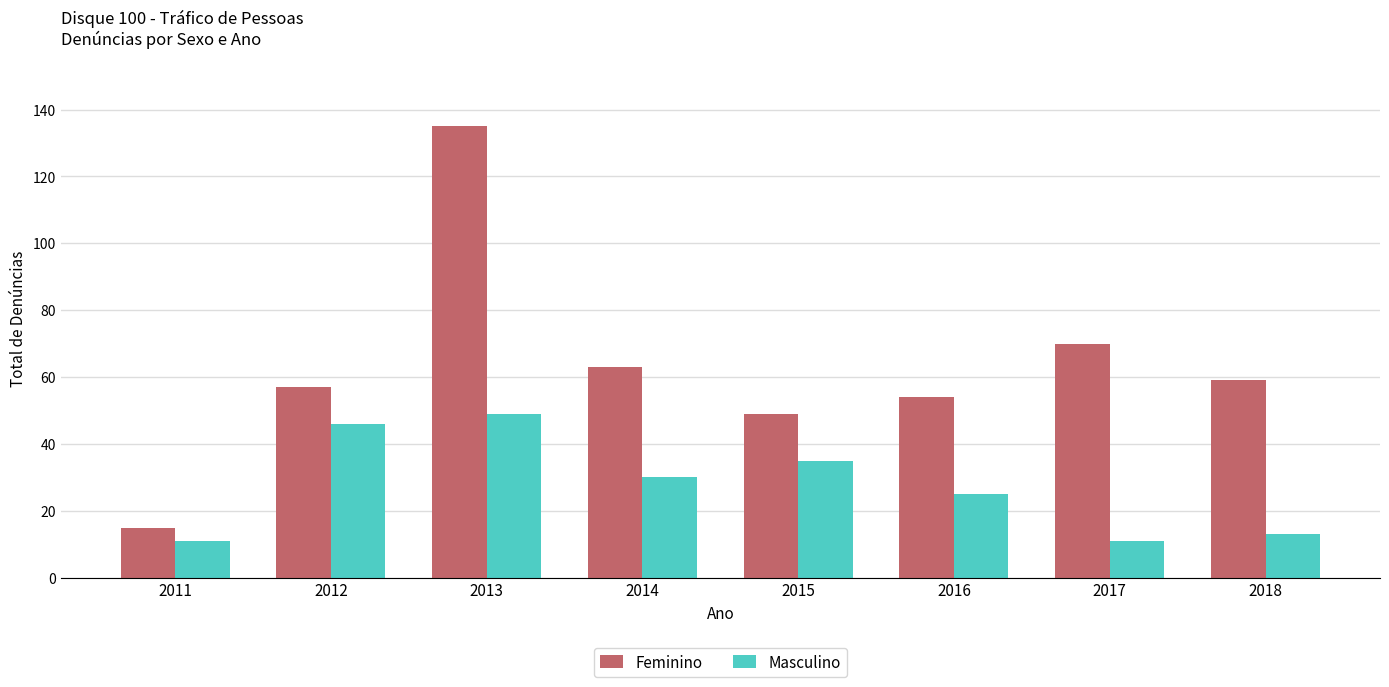

How many data points does each series have?

8